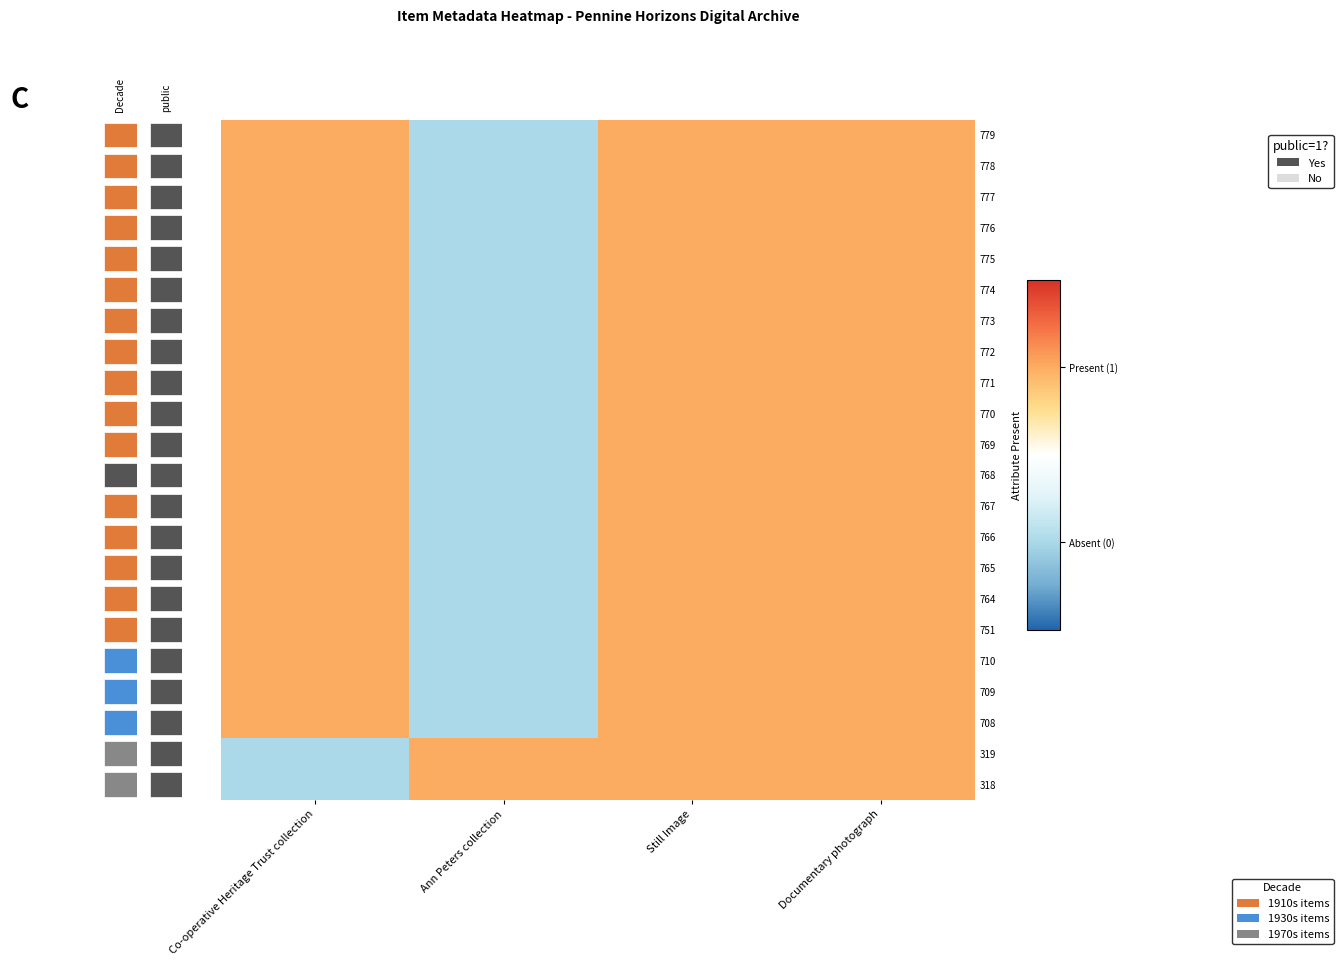

How many series are shown in this chart?

22